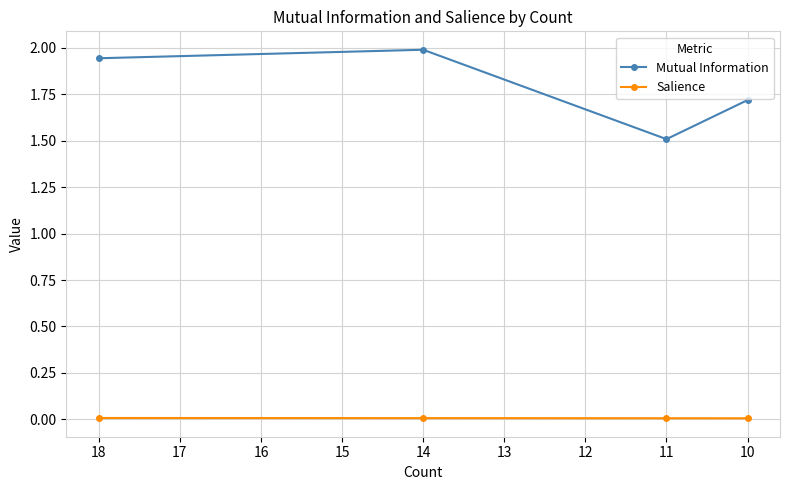

What is the difference between the second highest and second lowest values in the Mutual Information series?

0.2